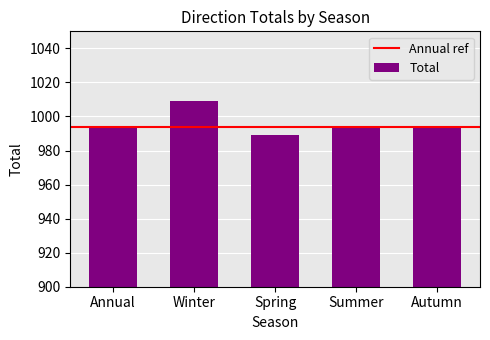

Reading left to right, what are all the values shown in this chart?

Annual=994	Winter=1009	Spring=989	Summer=994	Autumn=994